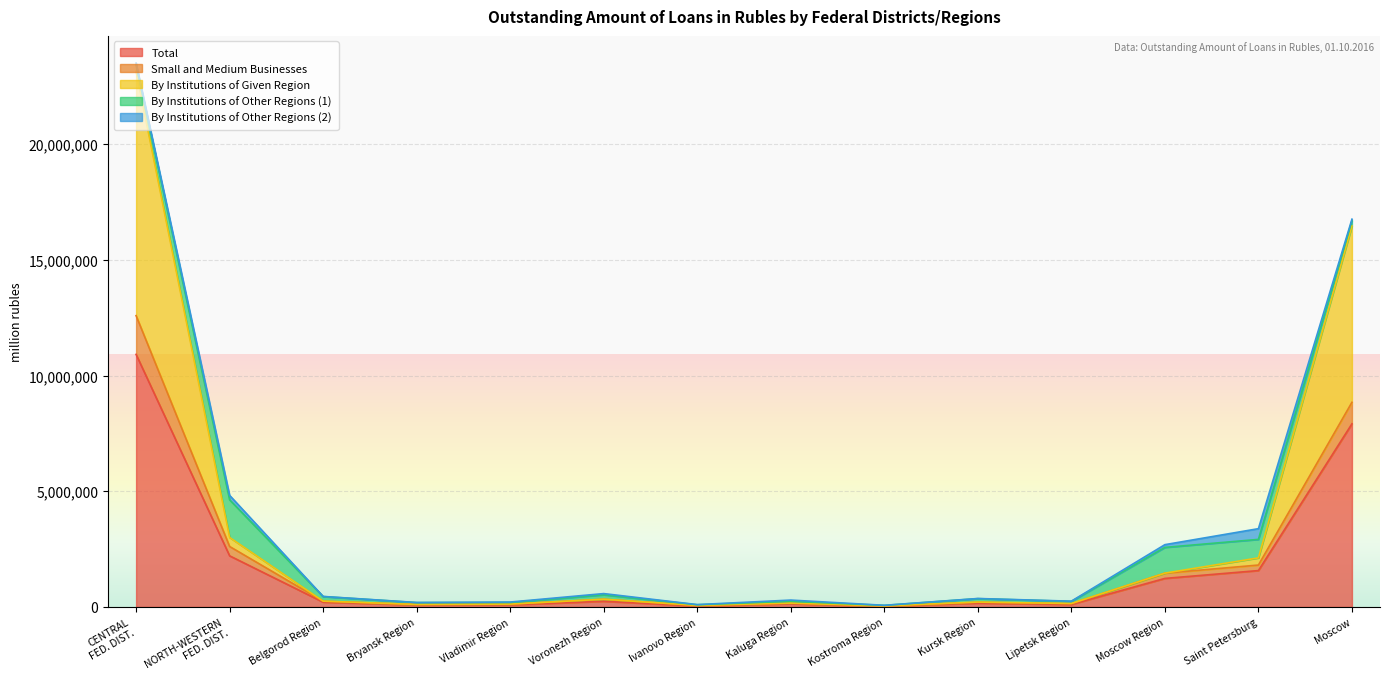

Where is the first local maximum for By Institutions of Given Region?

Voronezh Region